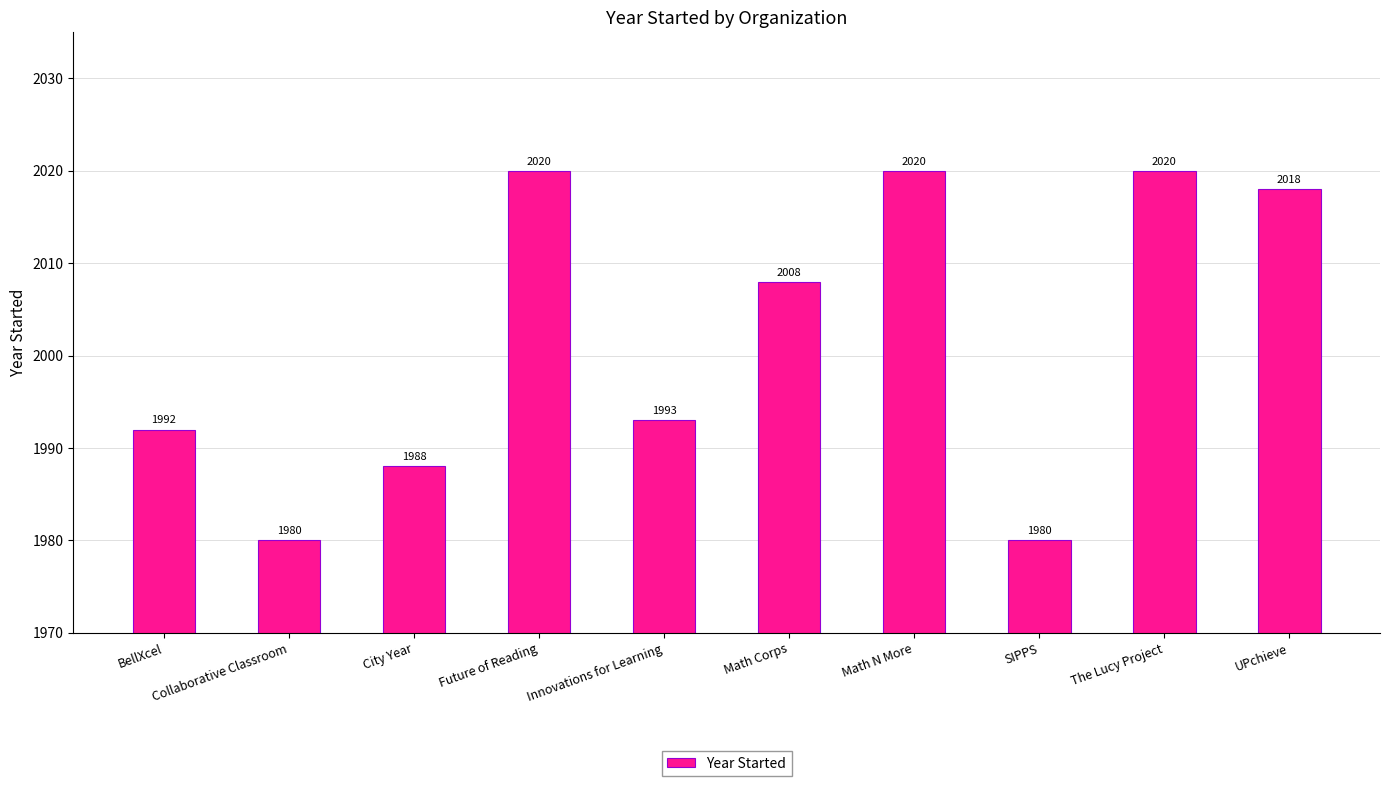

What is the change in value from Innovations for Learning to UPchieve?

+25